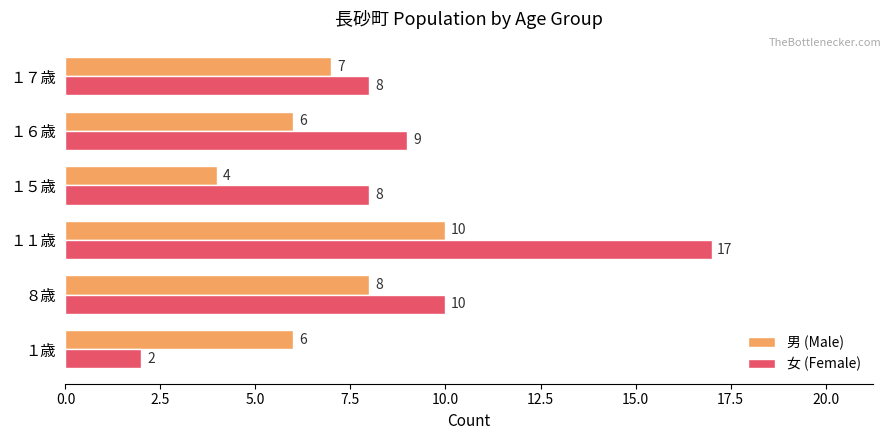

What is the average value of the 女 (Female) series?

9